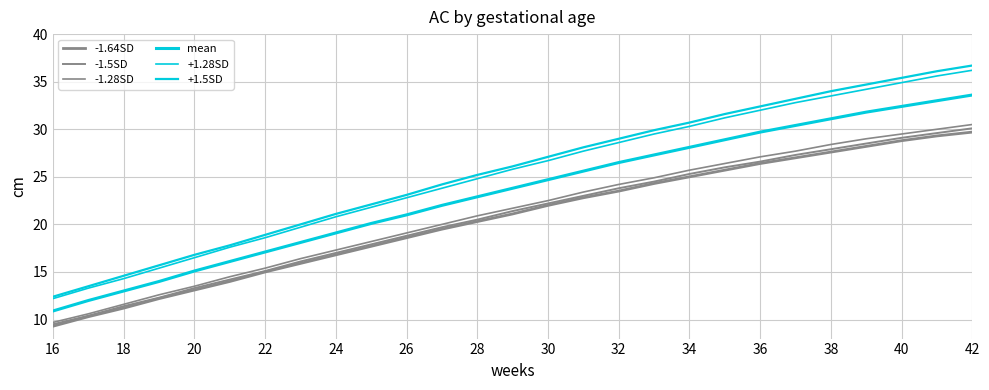

Which series has the largest total across all categories?

+1.5SD